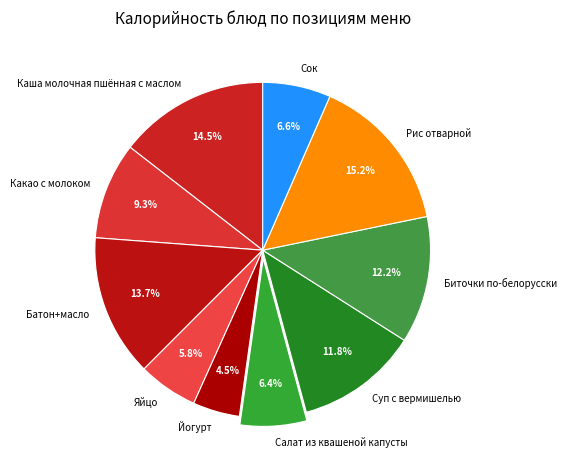

Is Рис отварной the majority of the pie?

No